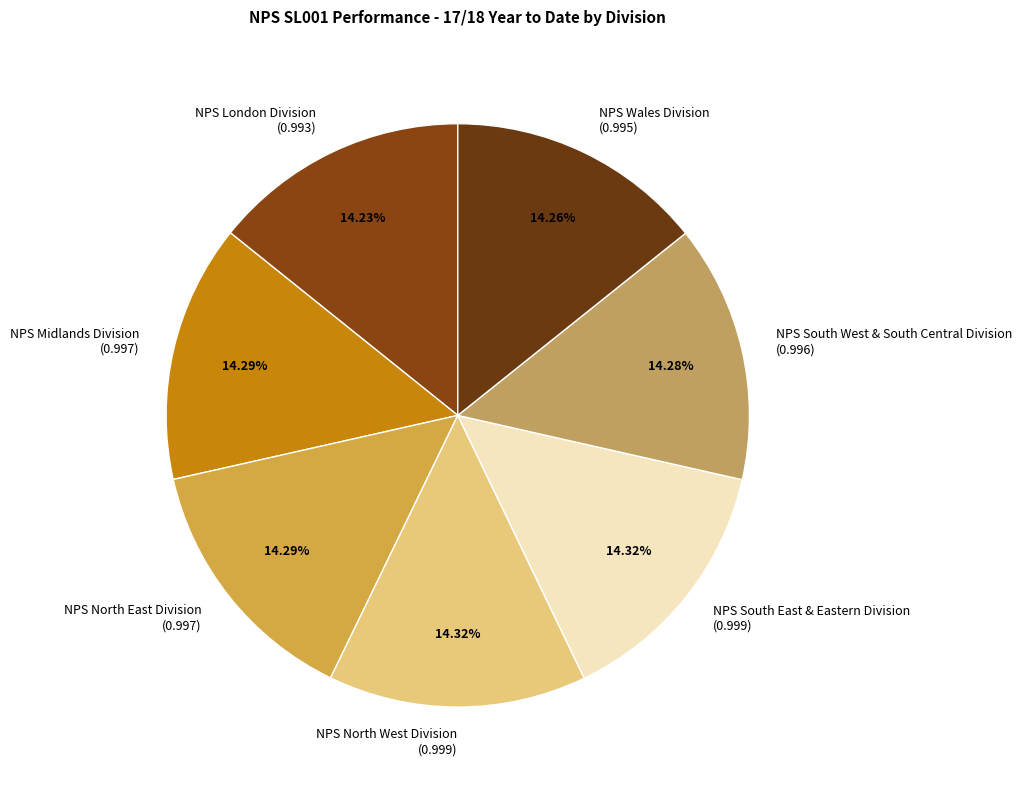

To the nearest percent, what portion does NPS South West & South Central Division represent?

14%